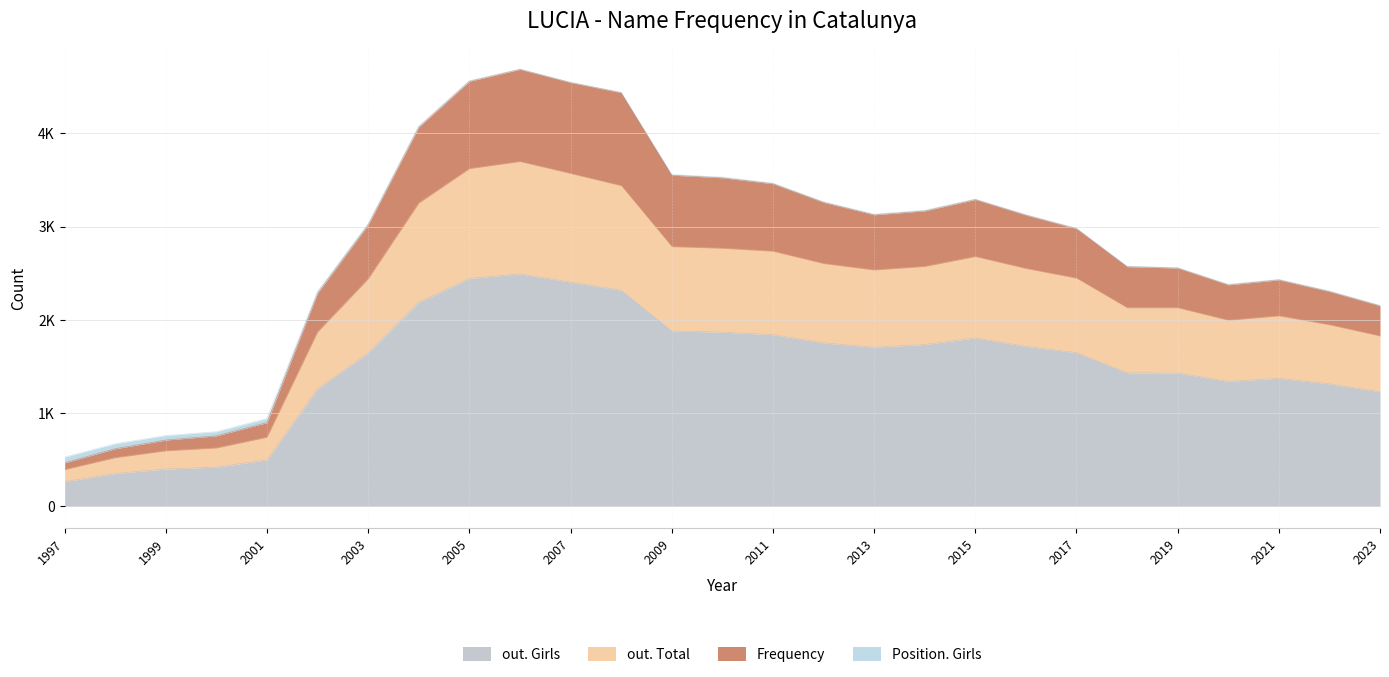

What are all the series names shown in the legend?

out. Girls, out. Total, Frequency, Position. Girls